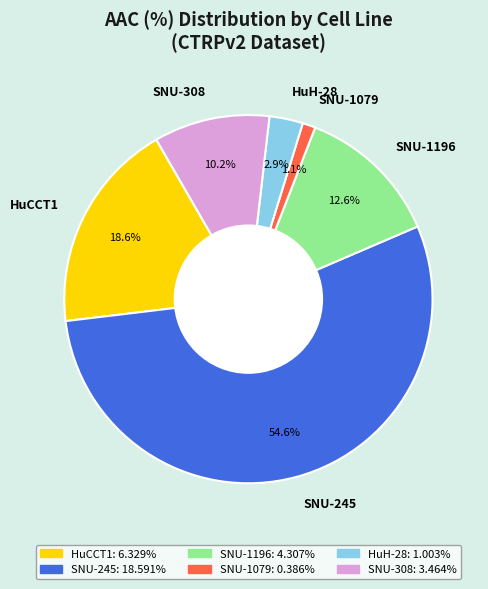

Which slice is the largest?

SNU-245